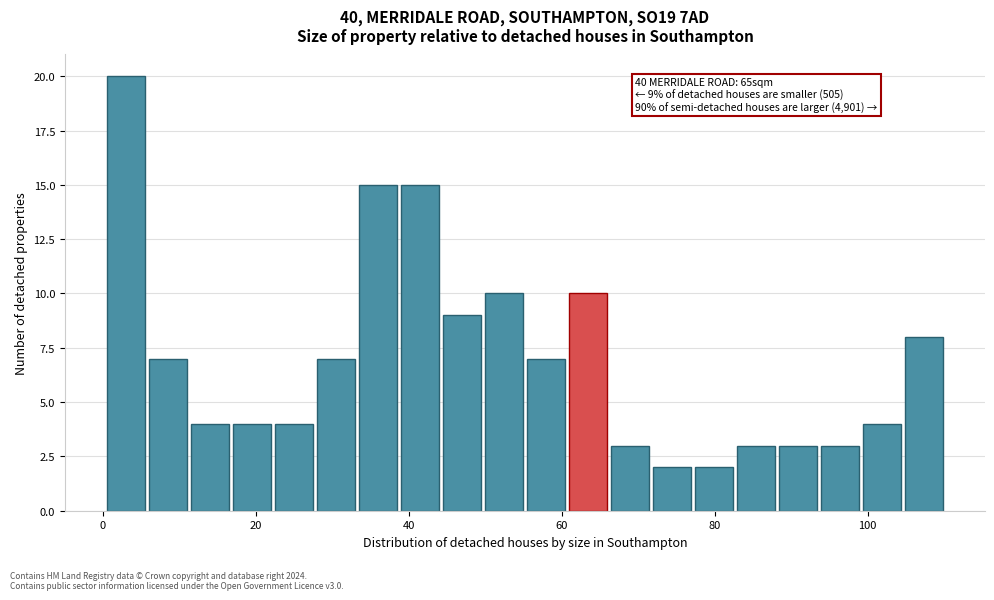

Around what value on the x-axis is the tallest bar? Give the approximate position of its centre, as read against the axis.

4